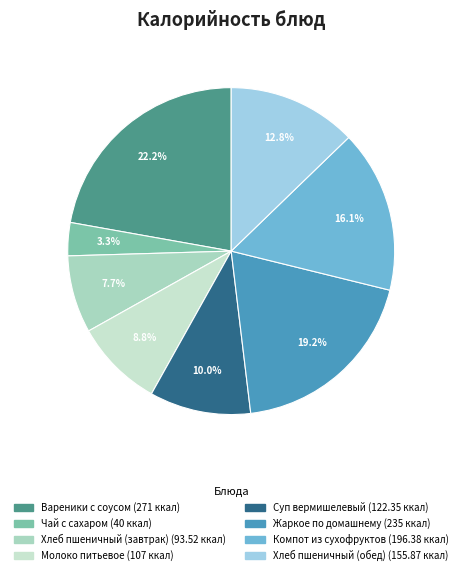

Count the number of slices in the pie.

8